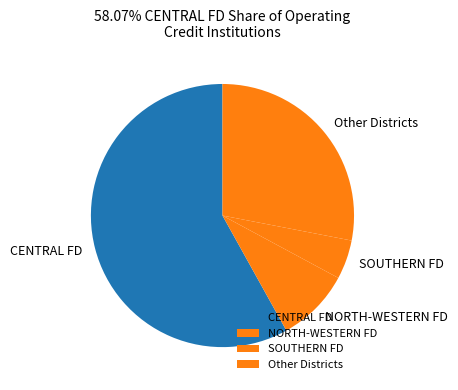

Between NORTH-WESTERN FD and CENTRAL FD, which is larger?

CENTRAL FD